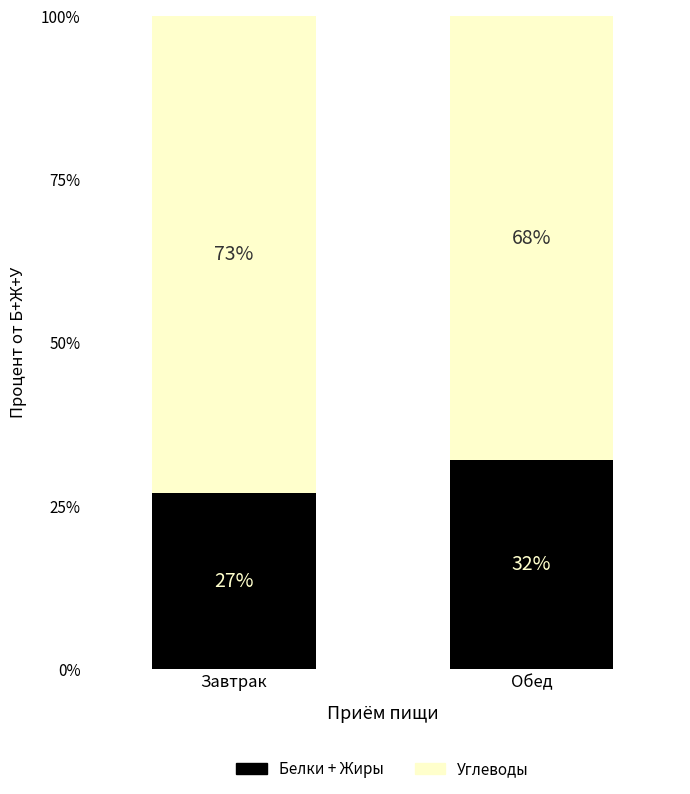

Where is Белки + Жиры nearest to the value 29?

Завтрак